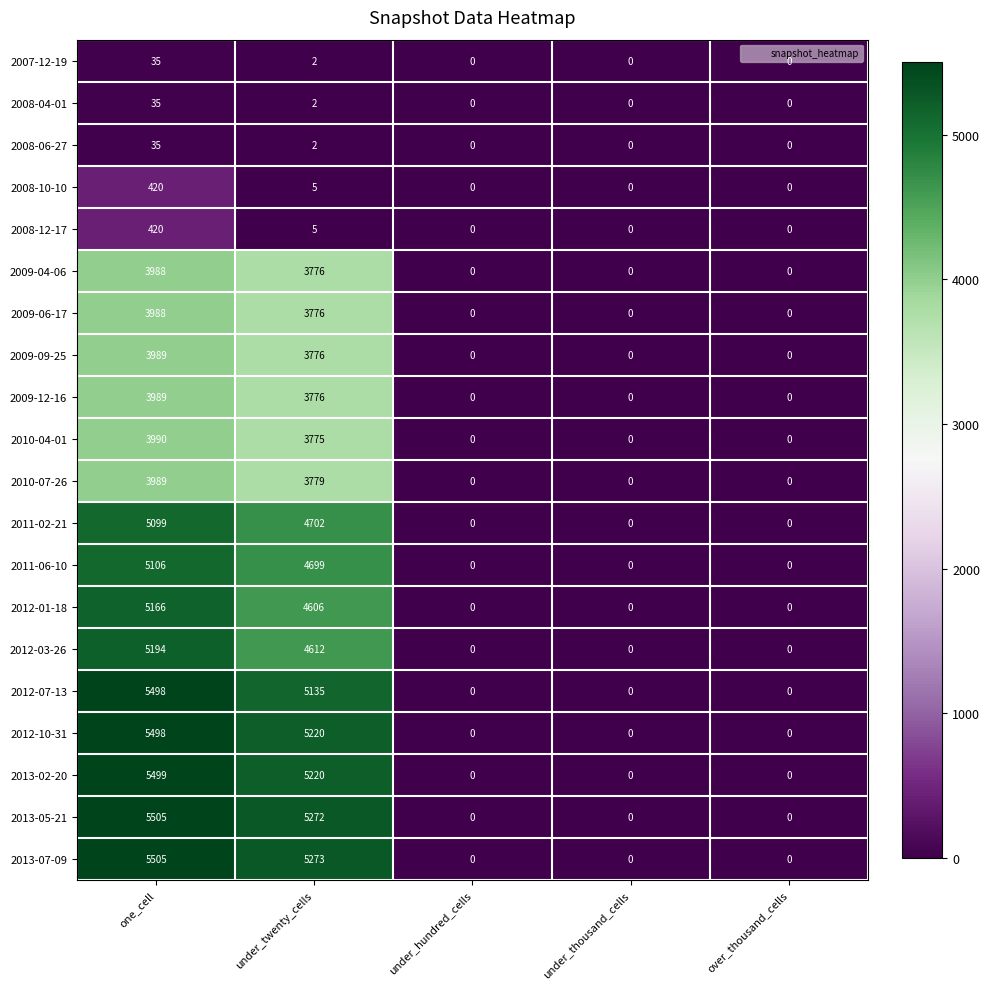

True or false: 2011-06-10 has a value of 7544 at under_twenty_cells.

False